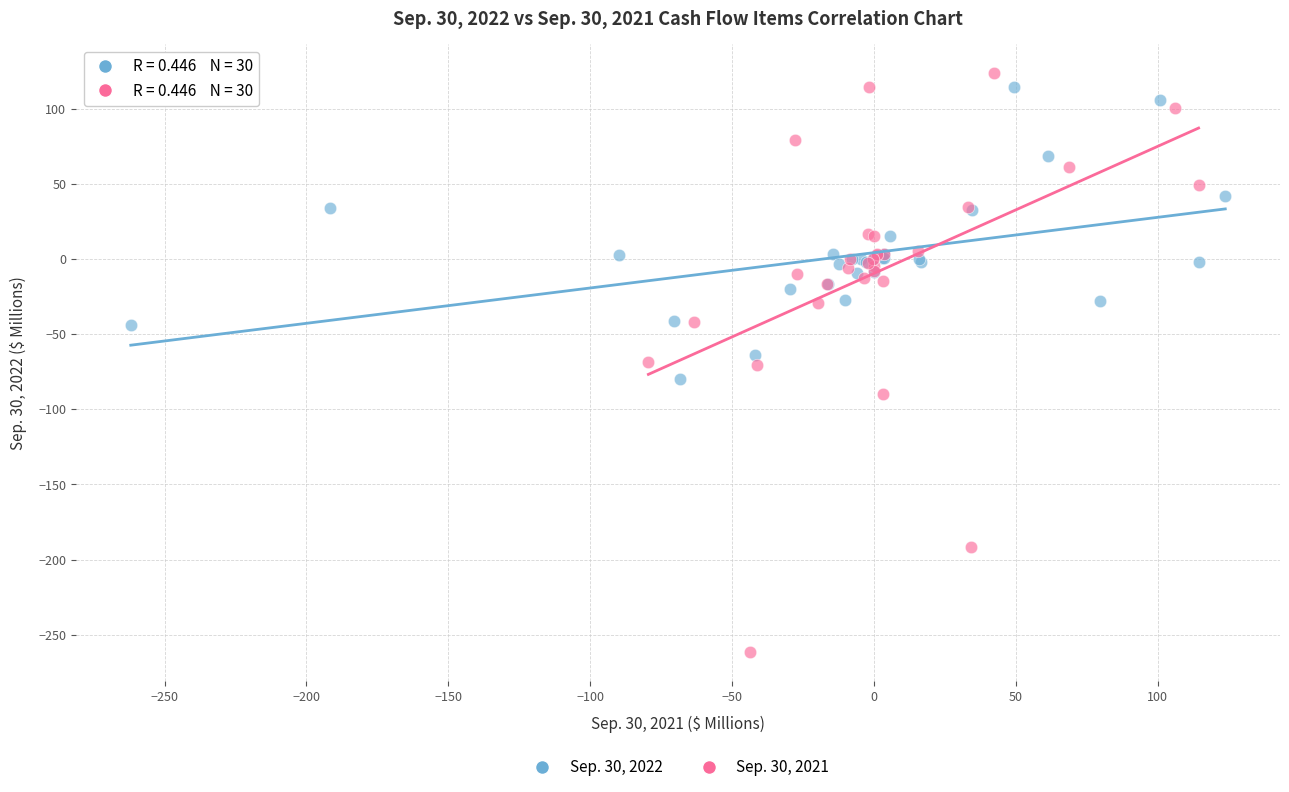

Which series has the largest Y range (max minus min)?

Sep. 30, 2021